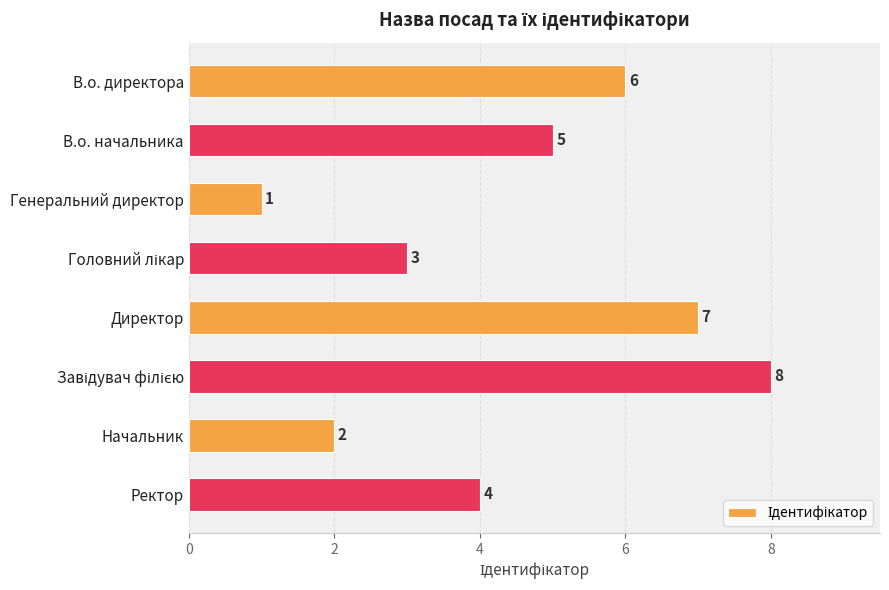

How many values are between 3 and 7?

5